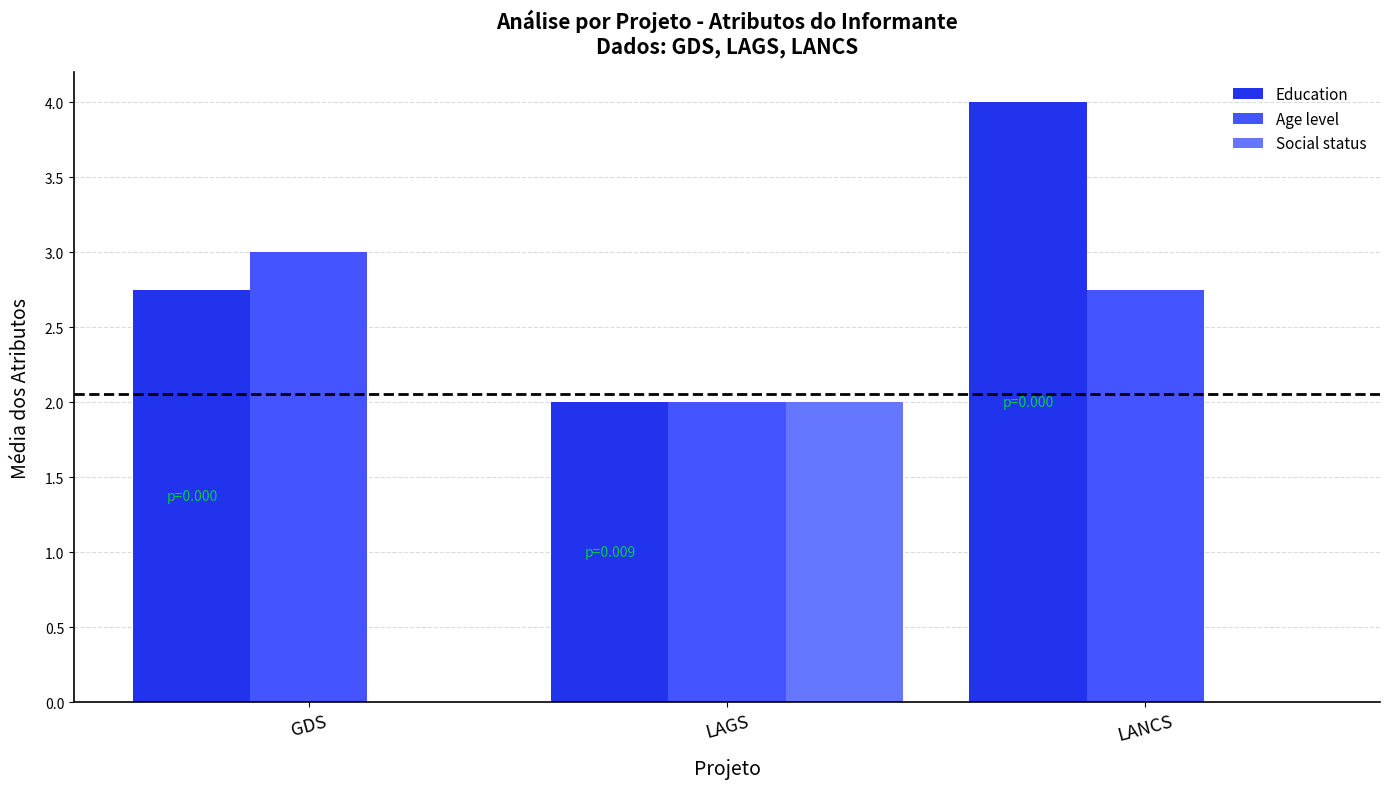

The value of Age level at LAGS is 2.0. True or false?

True